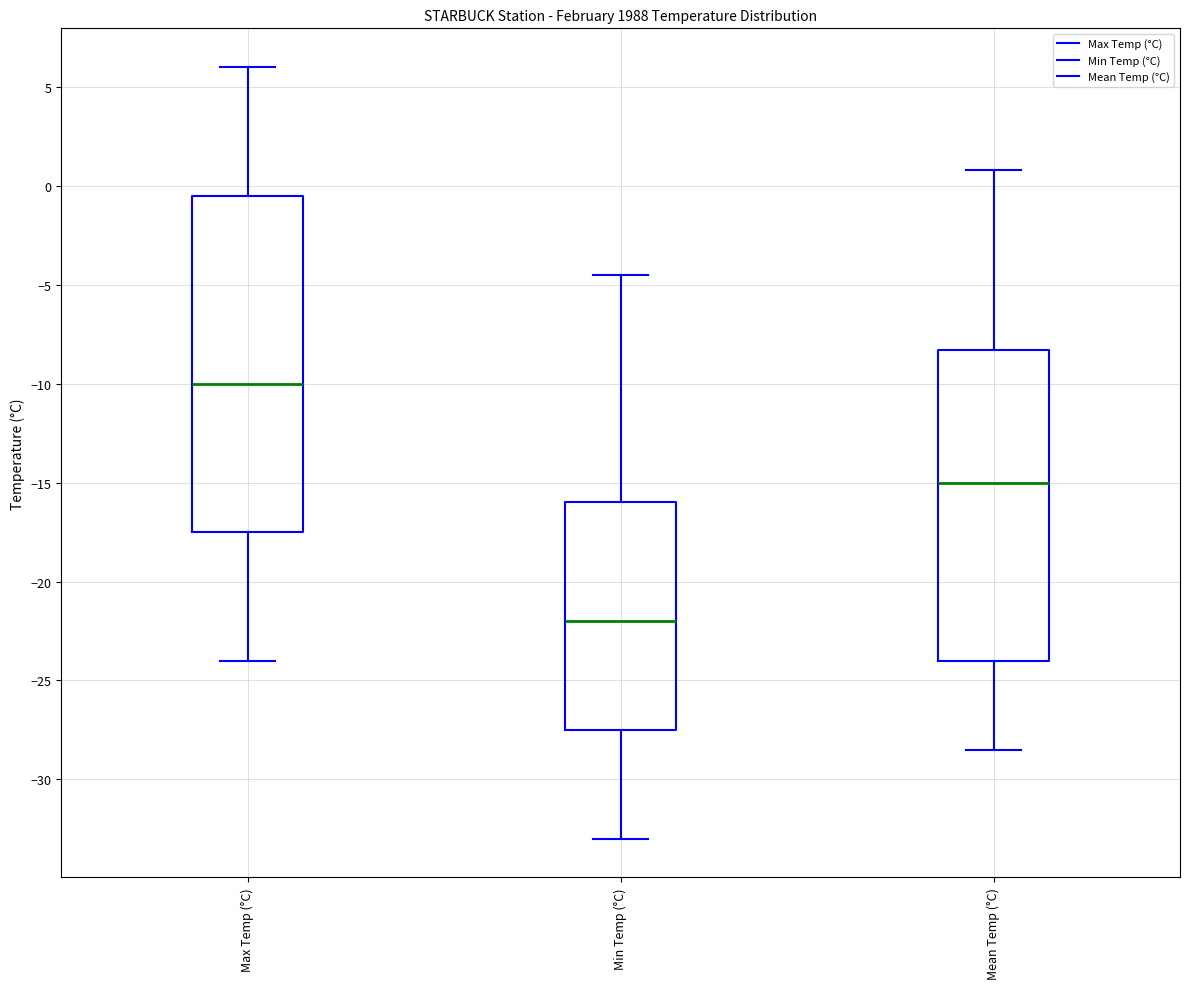

Where is the upper edge of the box for Max Temp (°C) on the y-axis? The values are not printed on the chart, so give them approximately, as read against the axis.

-0.5